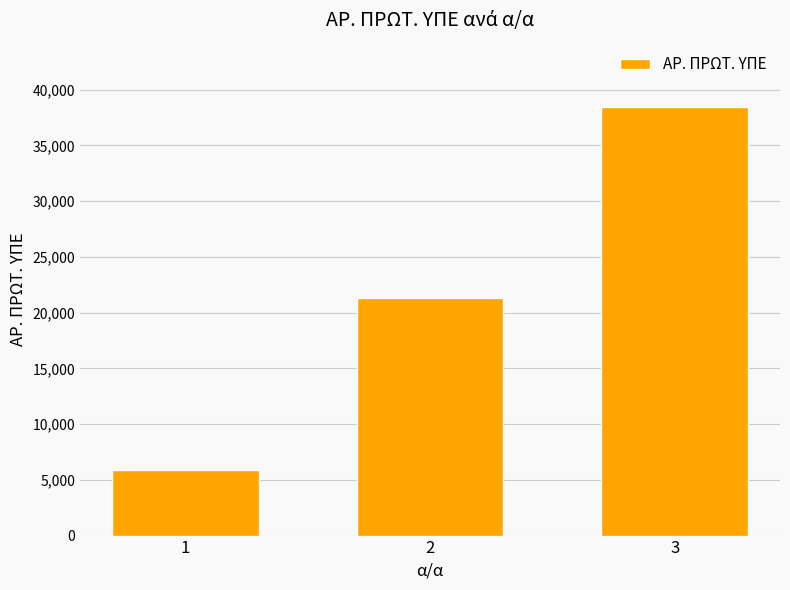

Reading left to right, list all the values displayed in this chart.

5905	21278	38441